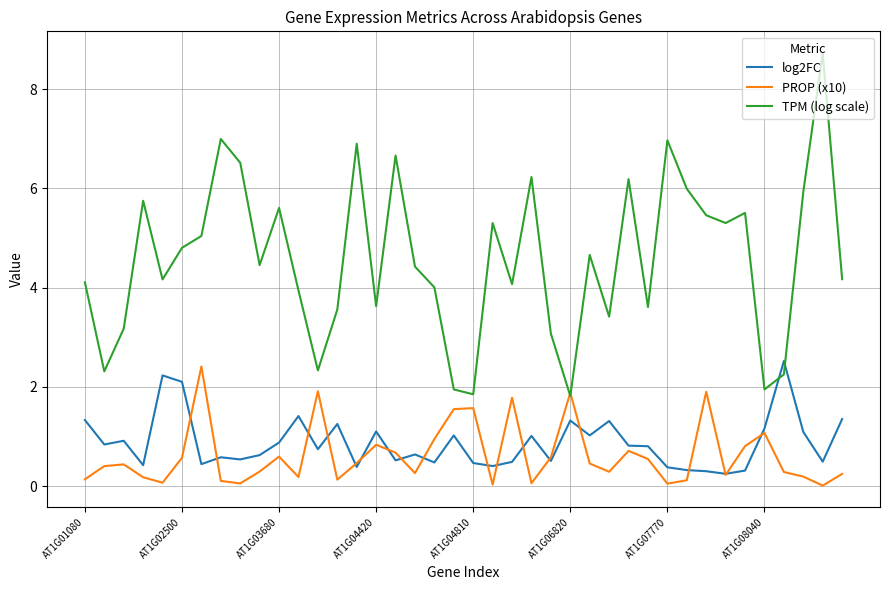

Which series has the largest range (max minus min)?

TPM (log scale)